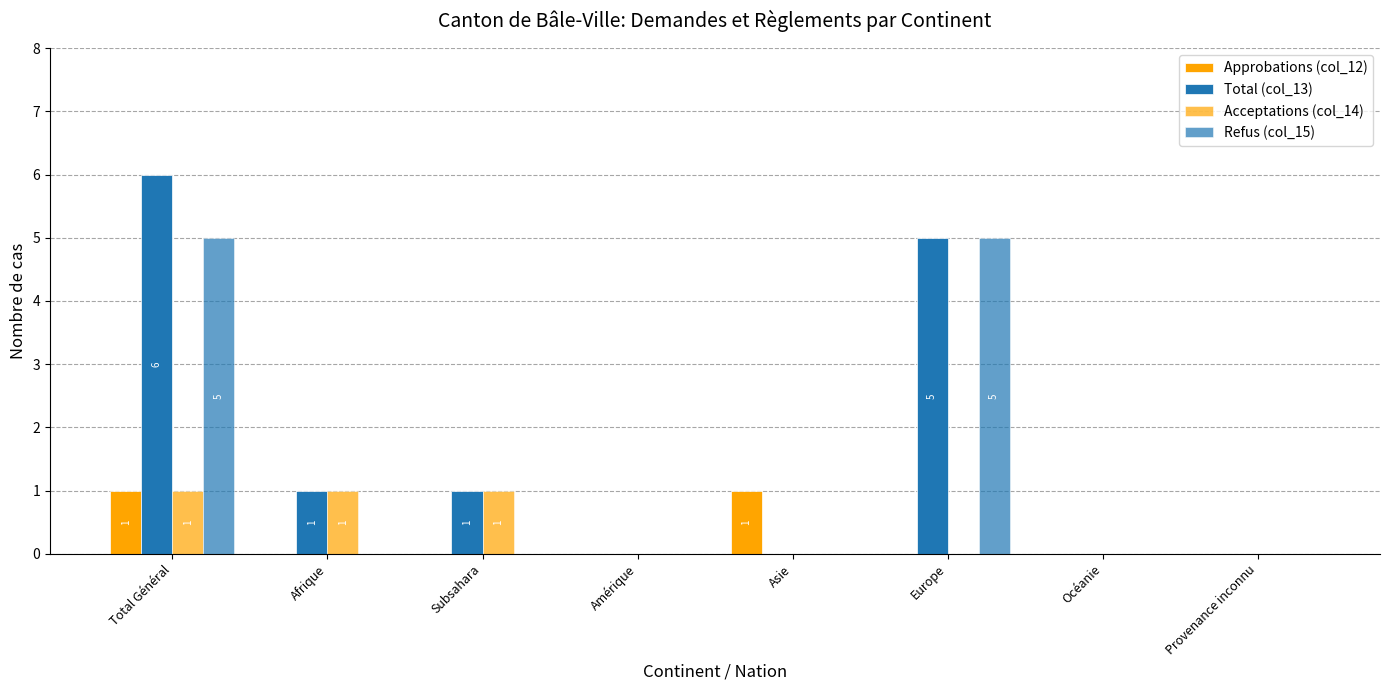

True or false: Total (col_13) has a value of 5 at Europe.

True